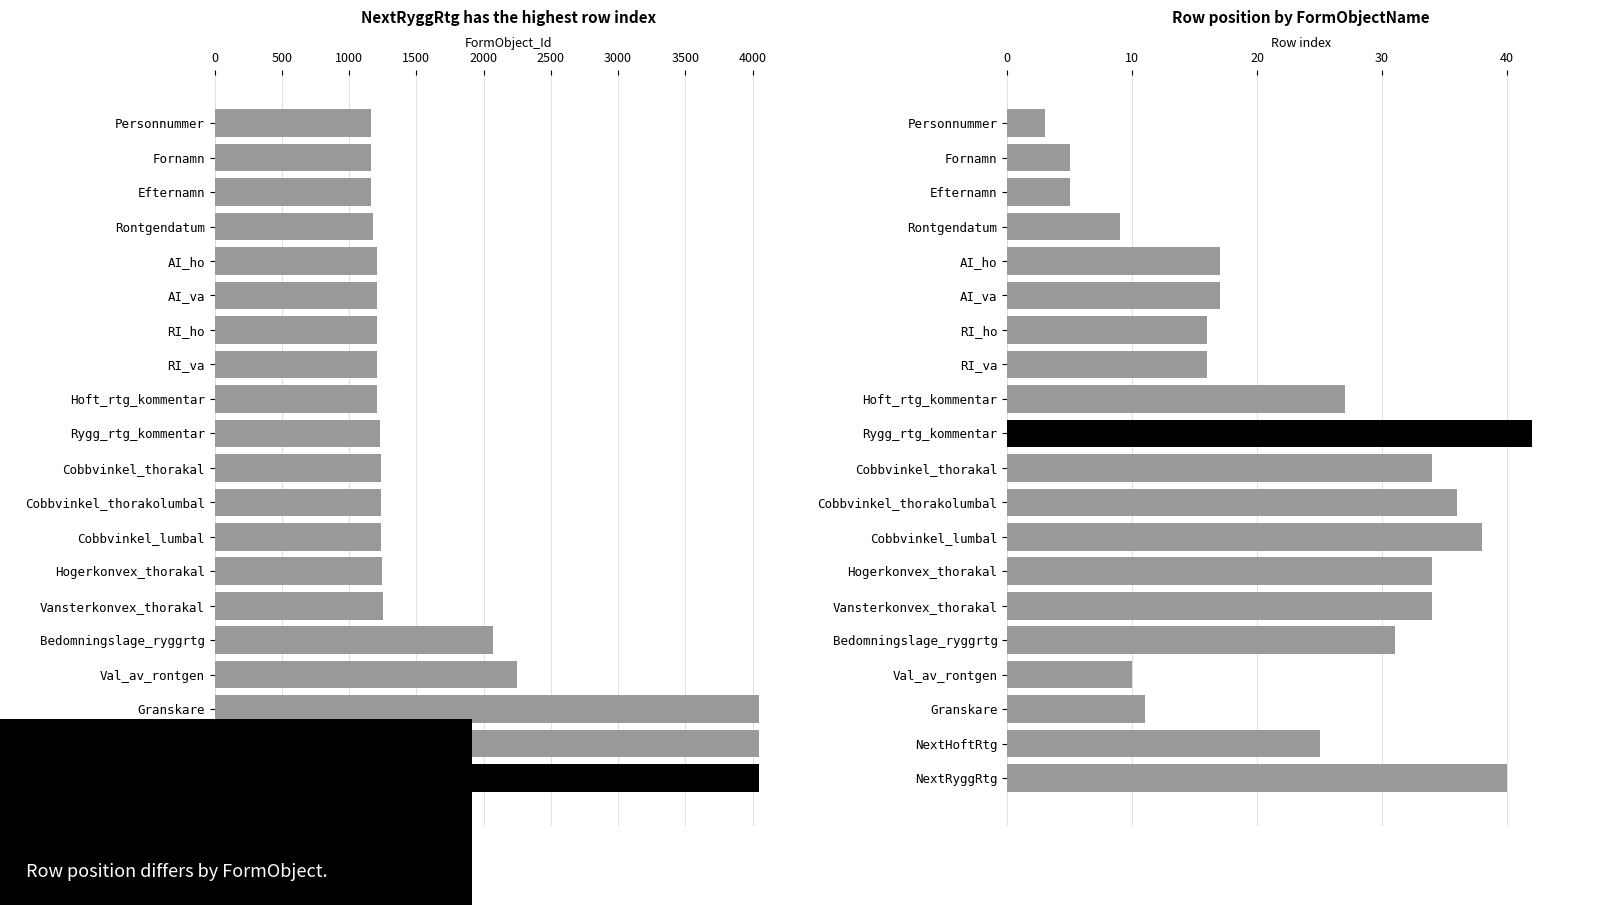

What is the sum of the row values at Hoft_rtg_kommentar and Rontgendatum?

36